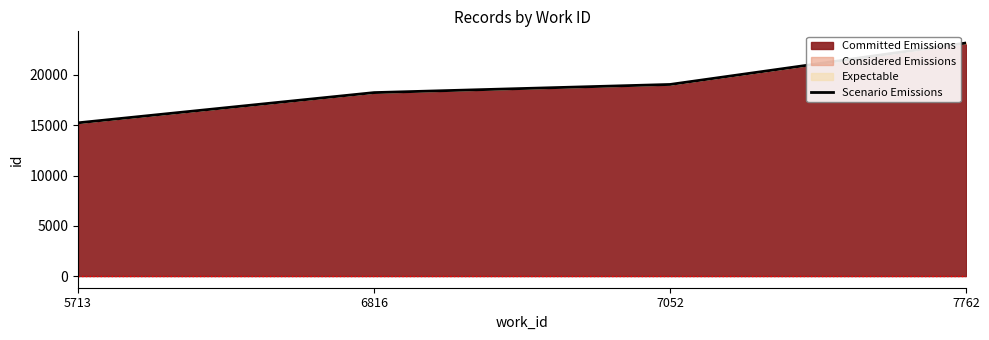

What is the value of the 1st point from the left?

15242